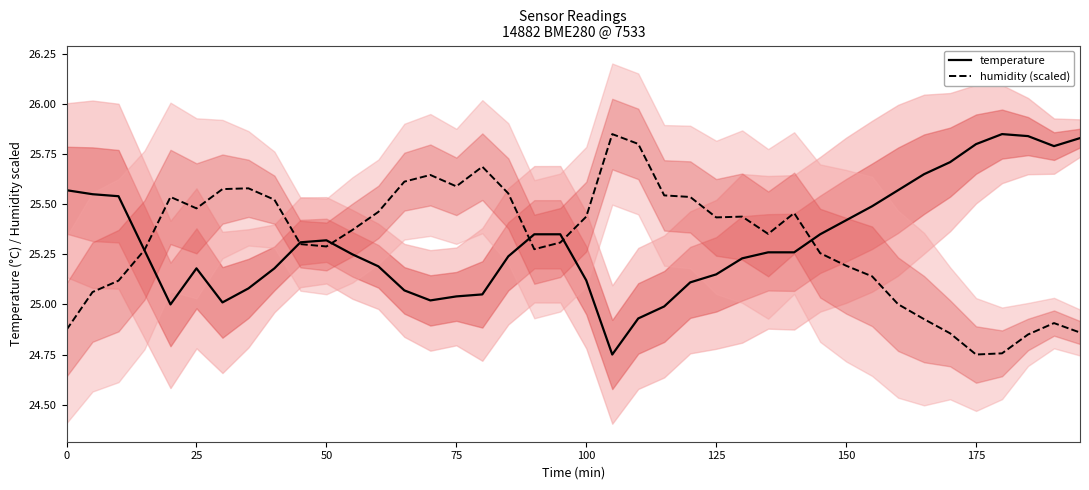

List the series in order of their peak value, lowest first.

temperature, humidity (scaled)